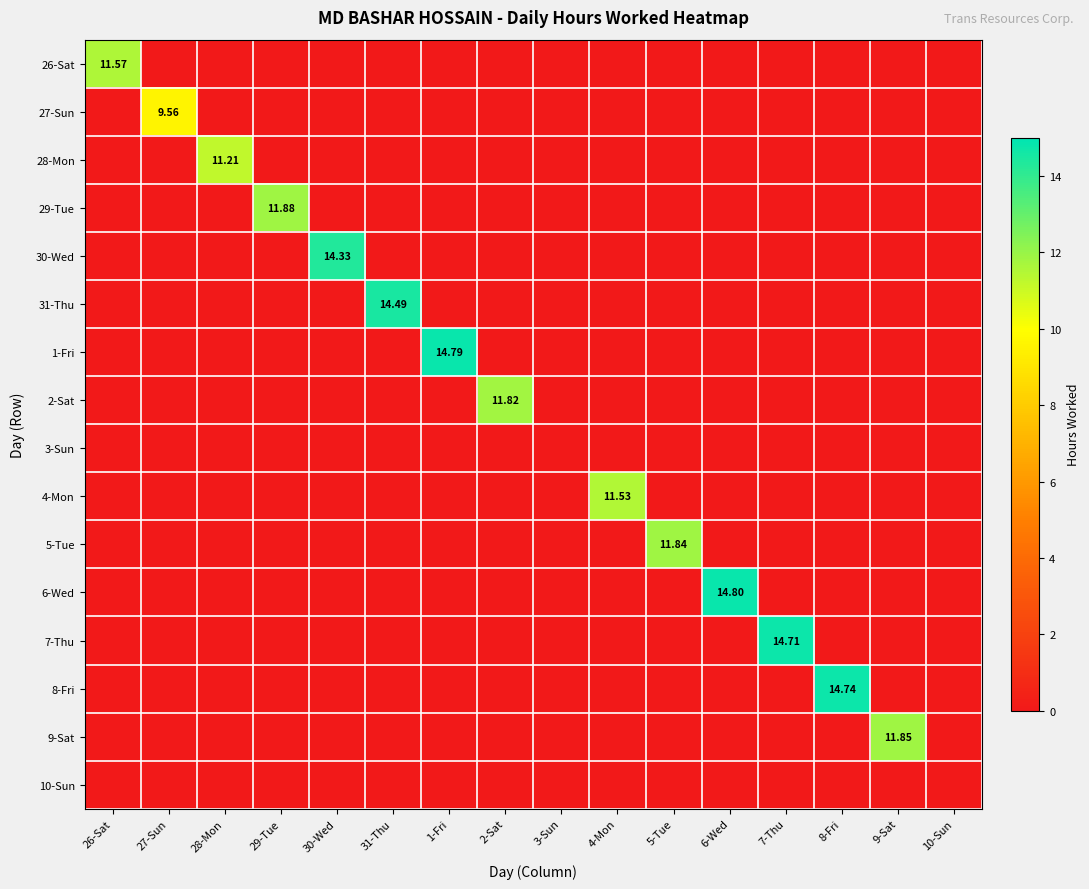

The 8-Fri series shows -8.5 at 28-Mon. True or false?

False